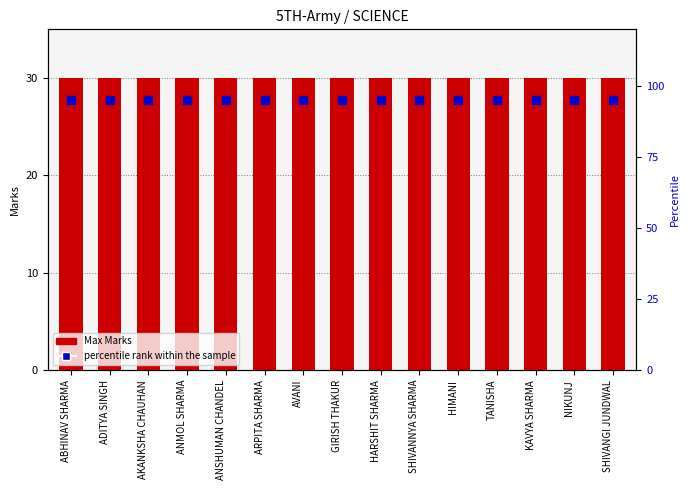

What is the total value across all series at ANSHUMAN CHANDEL?

125